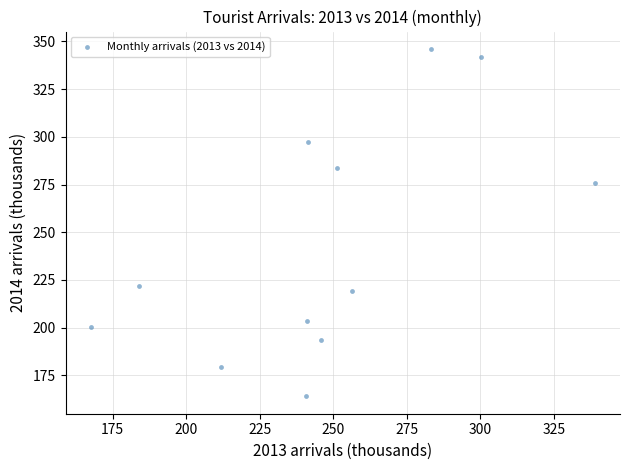

What is the average X value?

246.8